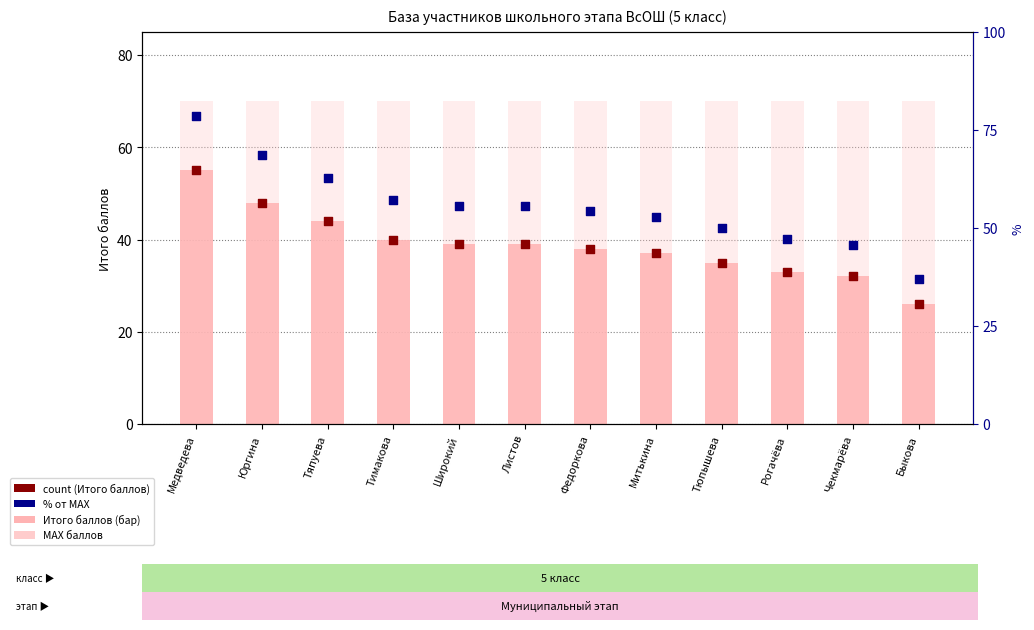

At how many categories does at least one series exceed 27?

12